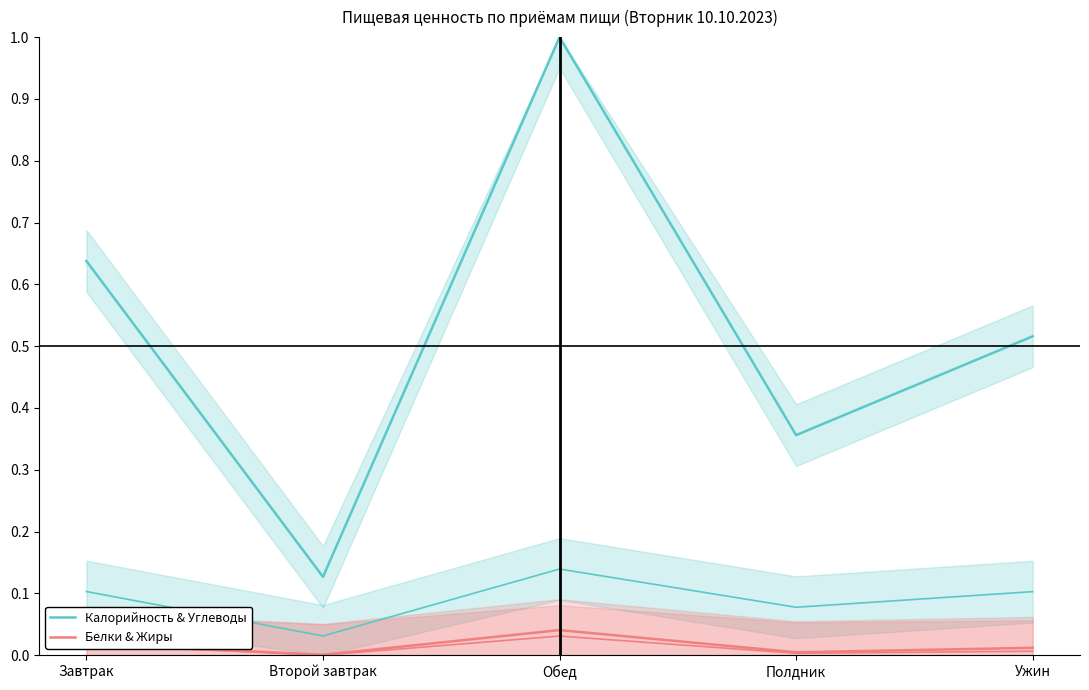

The Калорийность & Углеводы series shows 0.2 at Второй завтрак. True or false?

False